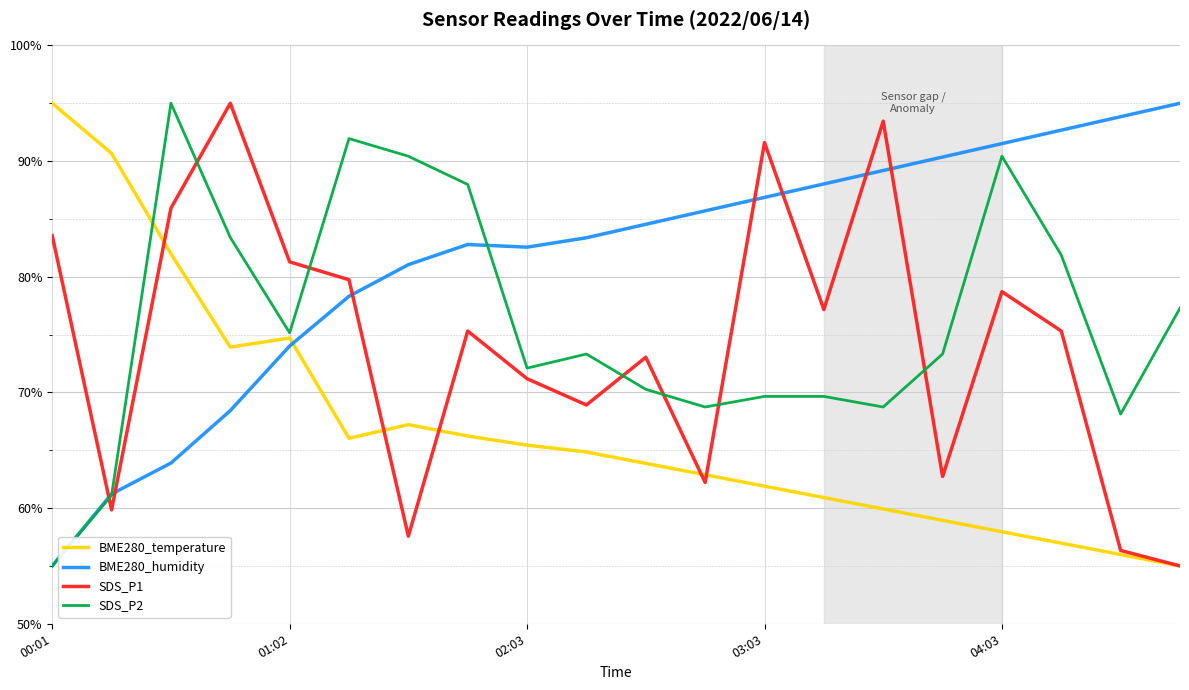

True or false: BME280_humidity and SDS_P1 intersect in this chart.

True